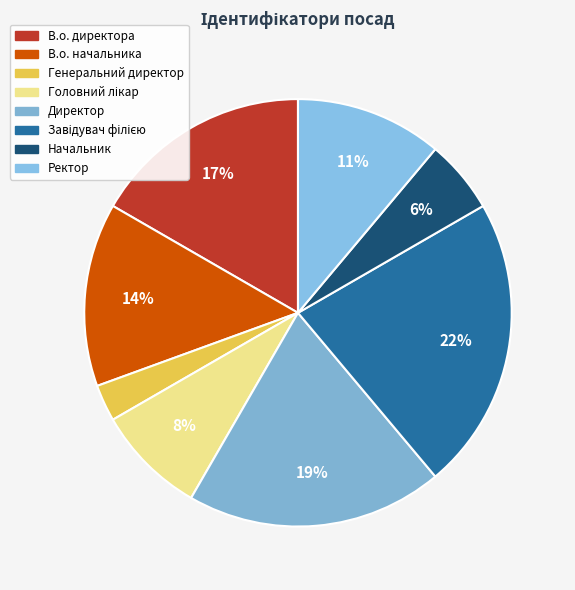

How many slices are in this pie chart?

8